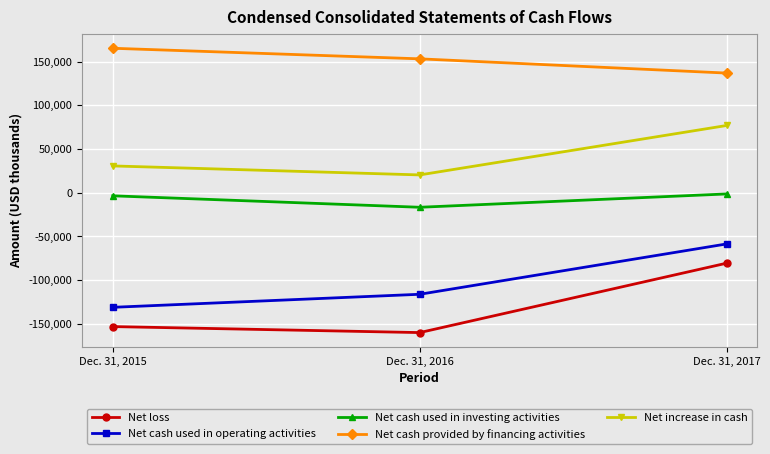

Count the Net cash used in investing activities values in the range -16644 to -1382.

3